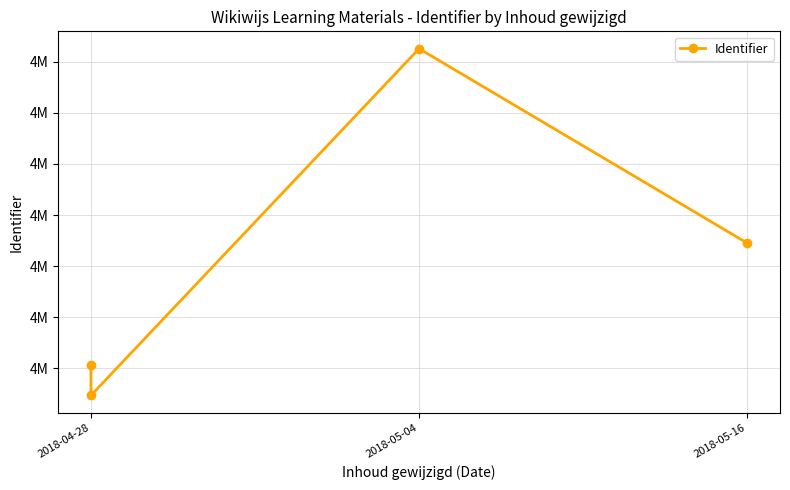

What is the difference between the maximum and minimum values?

13564.0